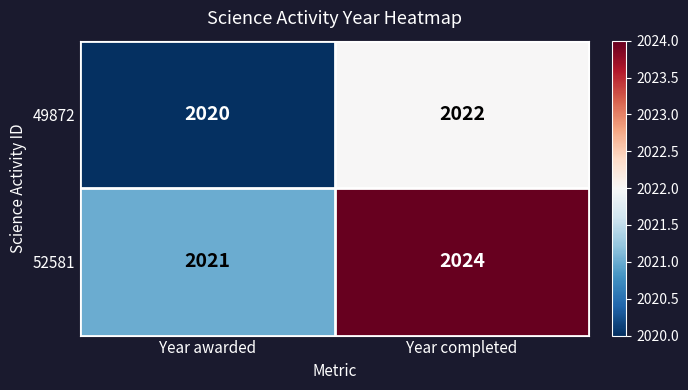

Which series has the largest total across all categories?

52581